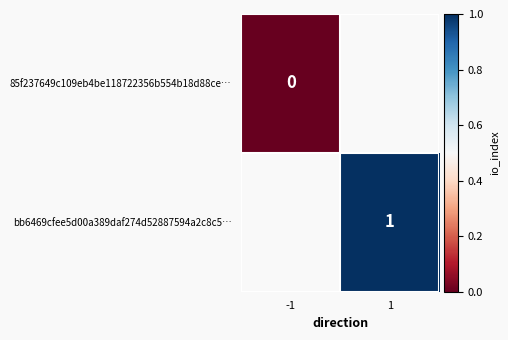

Count the number of data series in this chart.

2